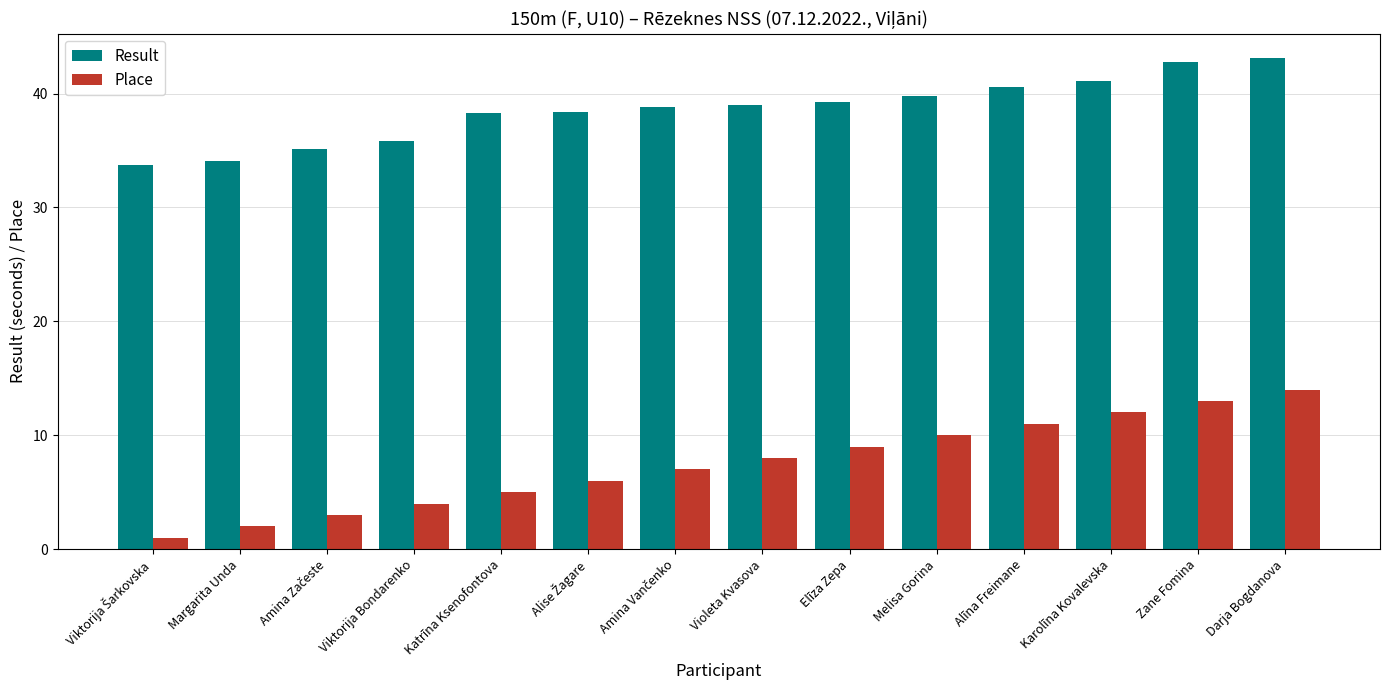

What is the spread (max minus min) of values at Zane Fomina?

29.8